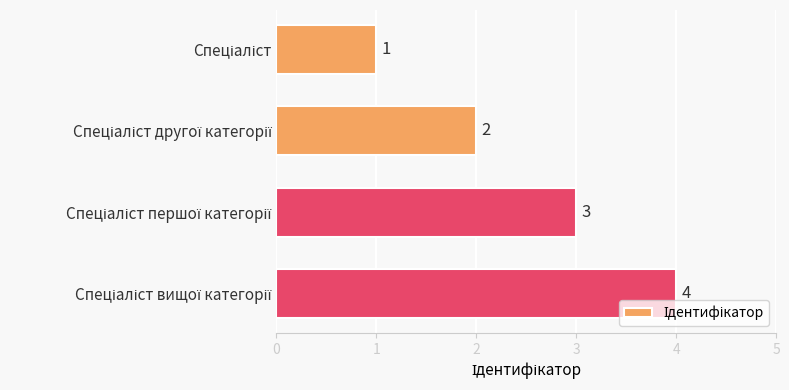

Count the values in the range 2 to 4.

3